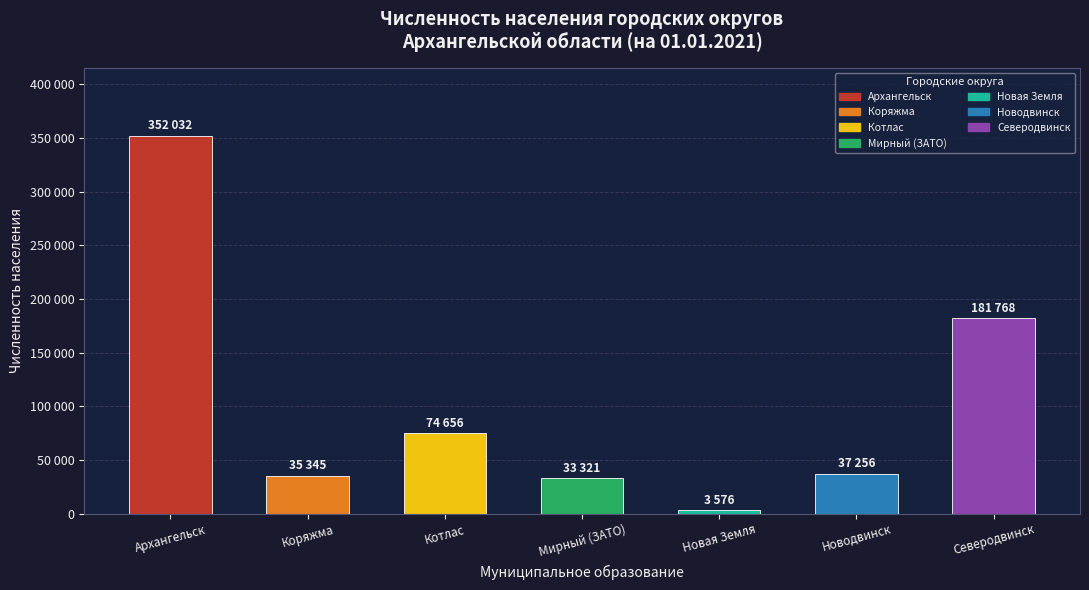

What is the value of the 1st bar from the left?

352032